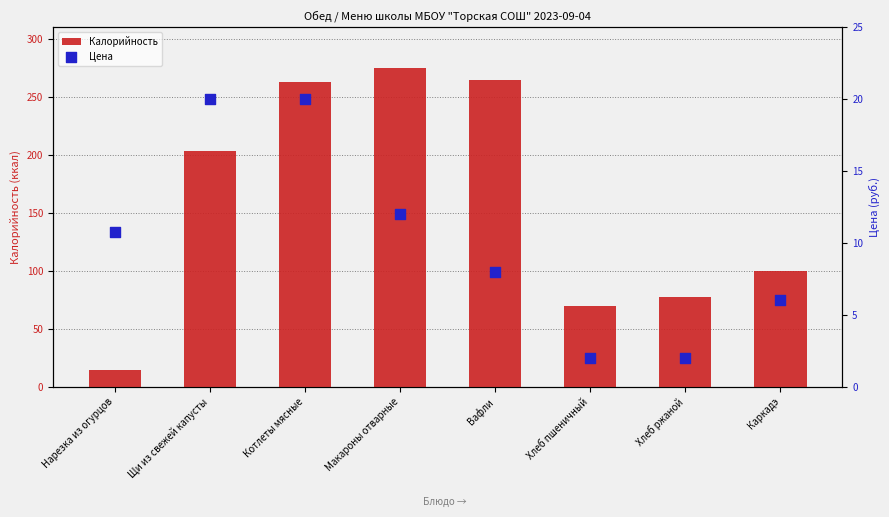

What are all the series names shown in the legend?

Калорийность, Цена